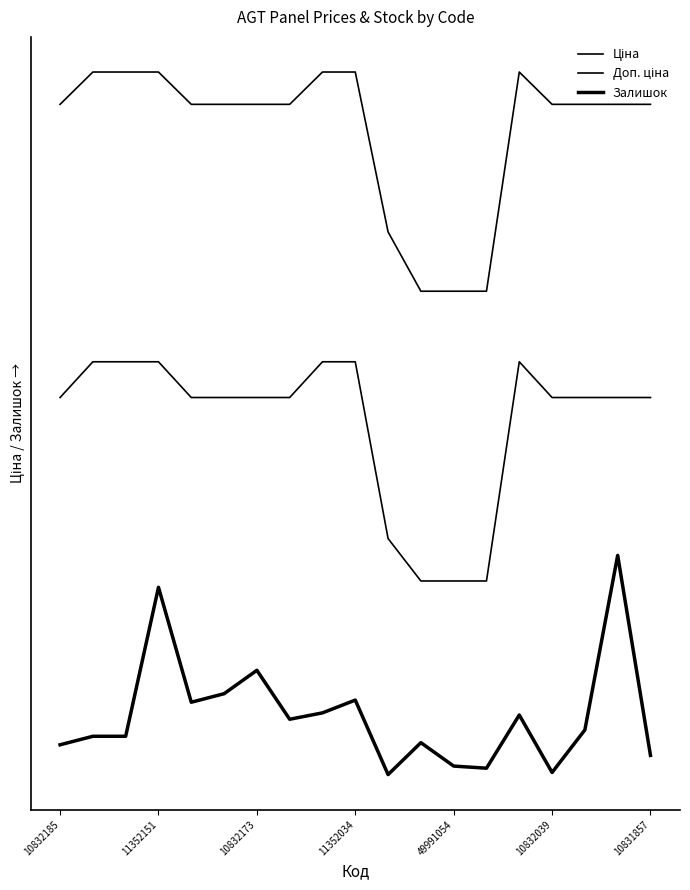

Rank the series by their maximum value, from highest to lowest.

Ціна, Доп. ціна, Залишок